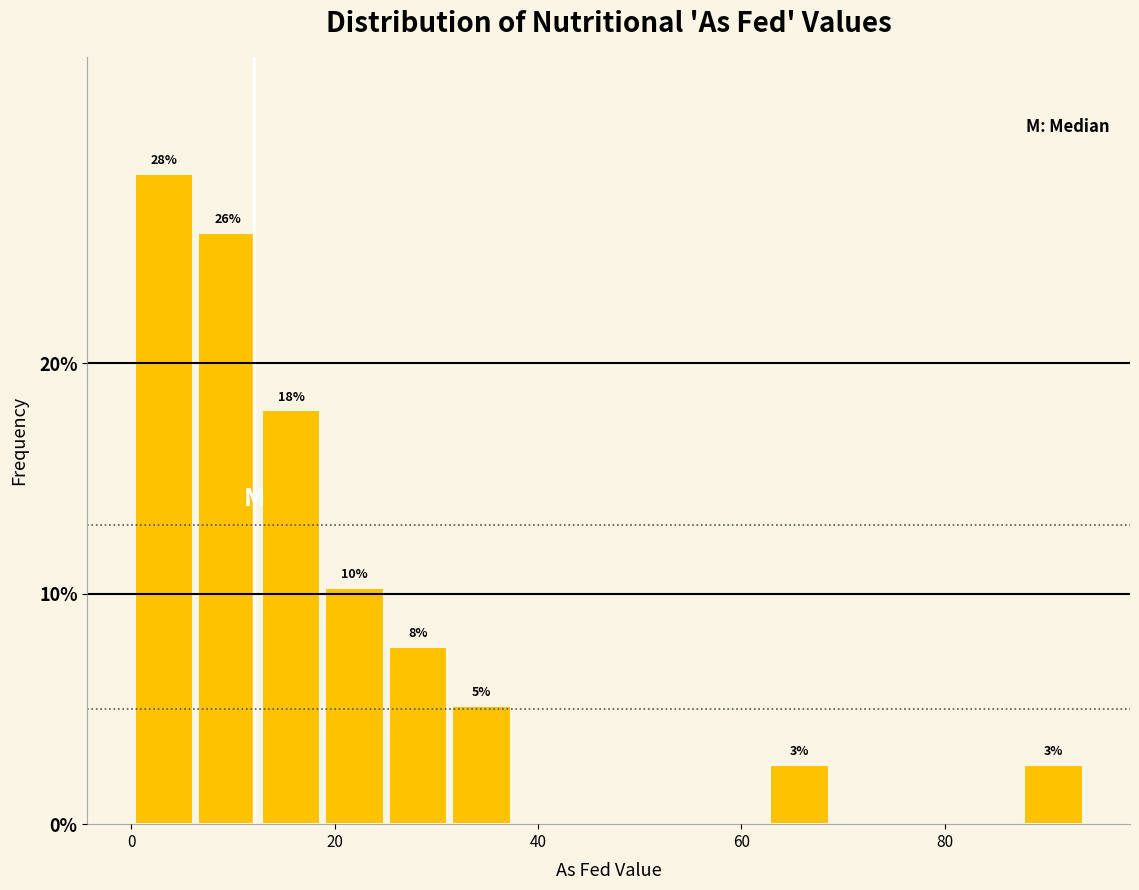

Around what value on the x-axis is the tallest bar? Give the approximate position of its centre, as read against the axis.

4